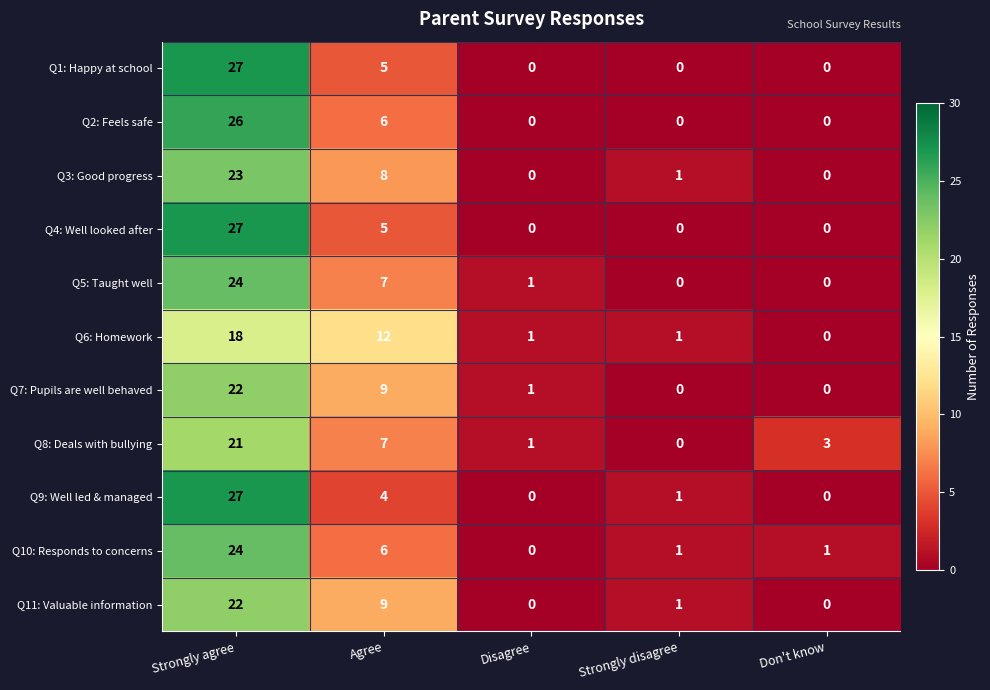

Which category has the lowest value in the Q6: Homework series?

Don't know